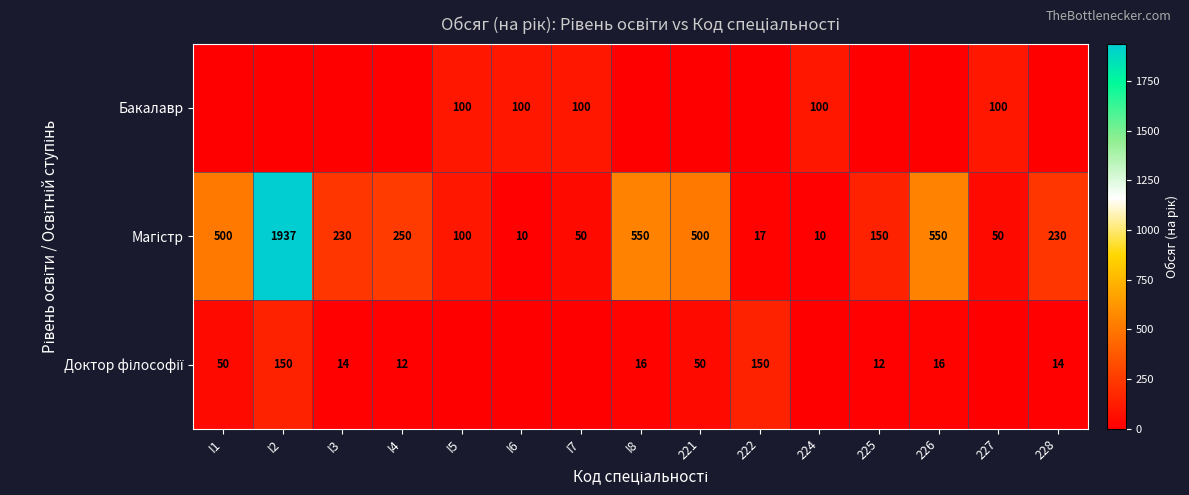

The value of Бакалавр at 227 is 58. True or false?

False